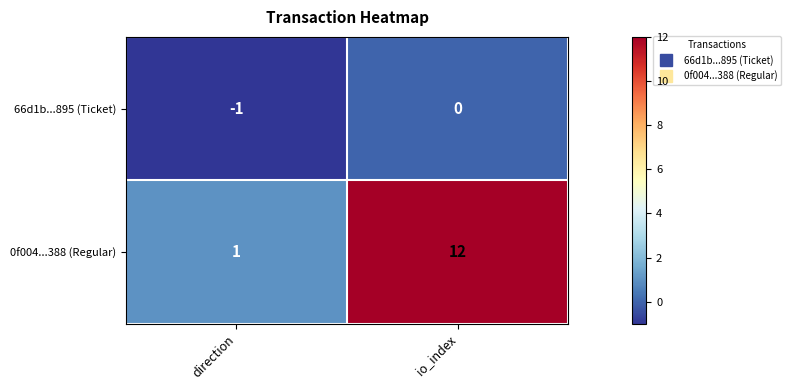

What is the difference between the maximum and minimum values in the 0f004...388 (Regular) series?

11